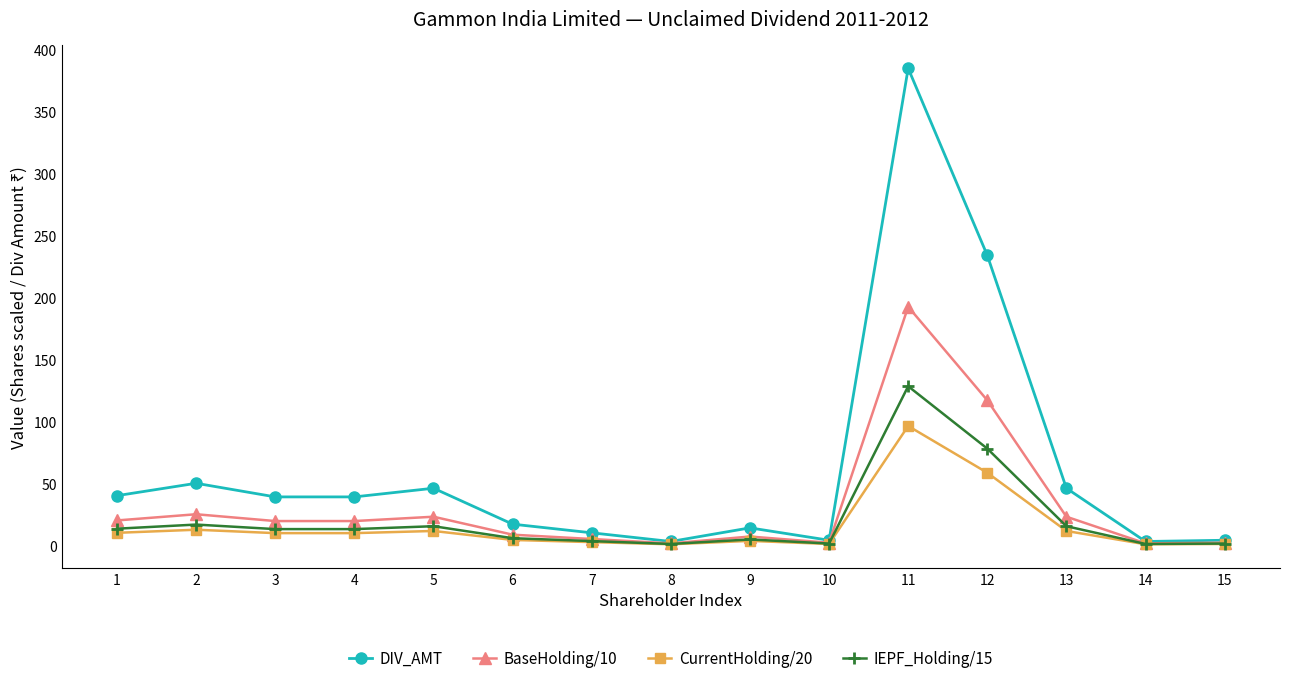

Between 3 and 14, which series saw the biggest shift?

DIV_AMT